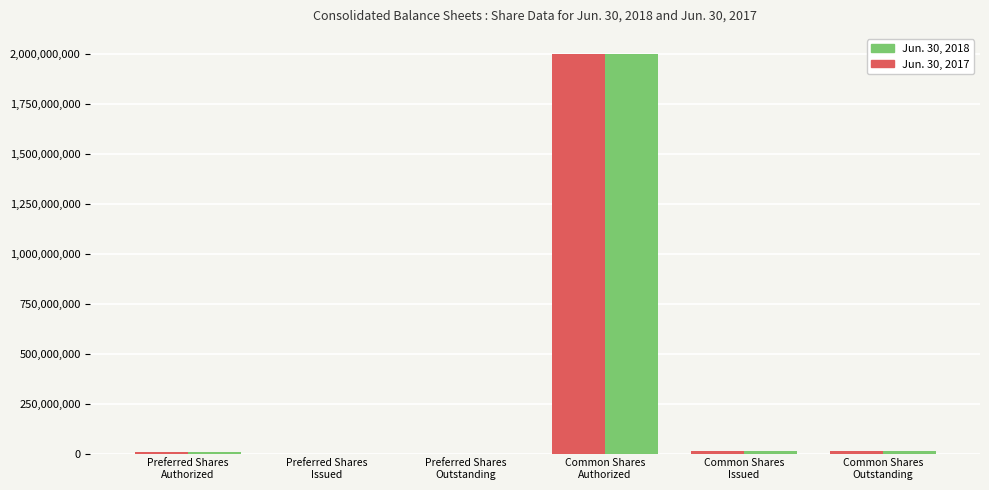

What is the maximum value shown in the chart?

2000000000